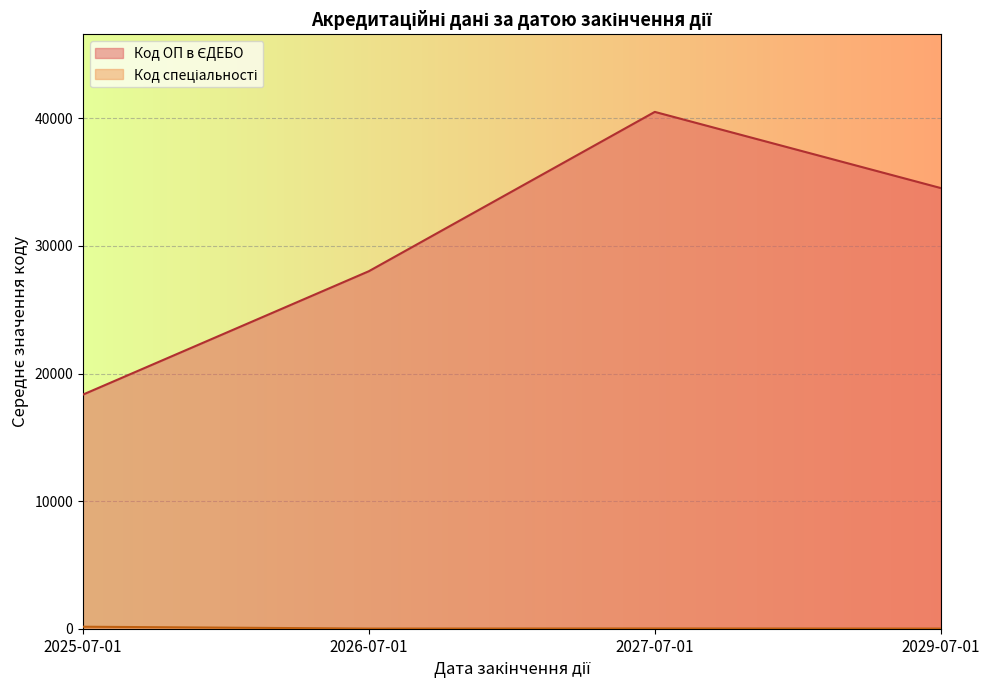

Which label corresponds to the largest value in the chart?

2027-07-01